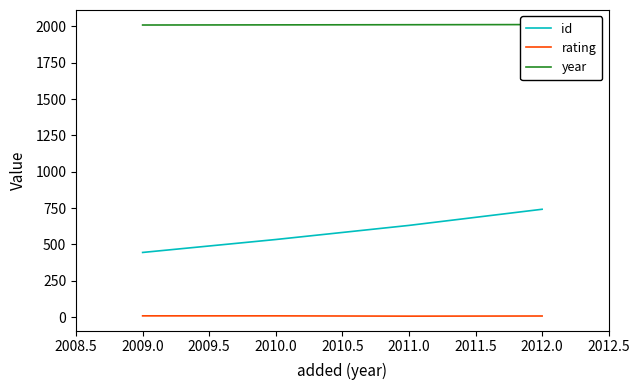

What is the difference between the rating values at 2009.0 and 2011.0?

2